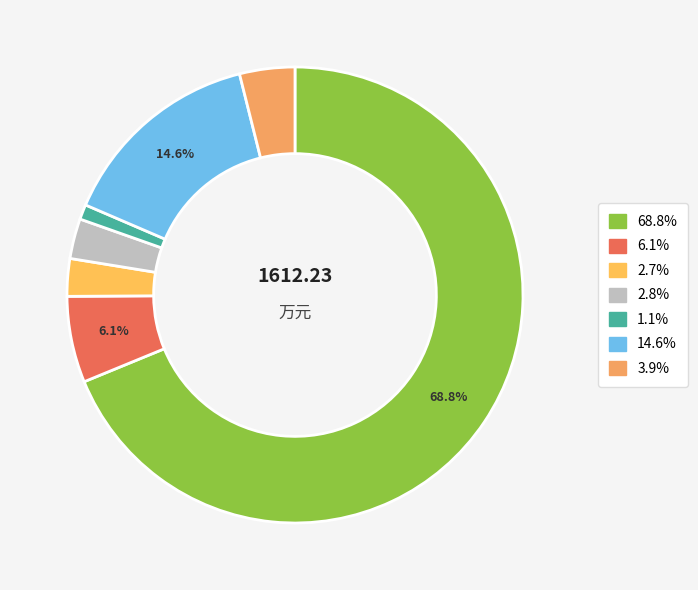

How many slices are in this pie chart?

7